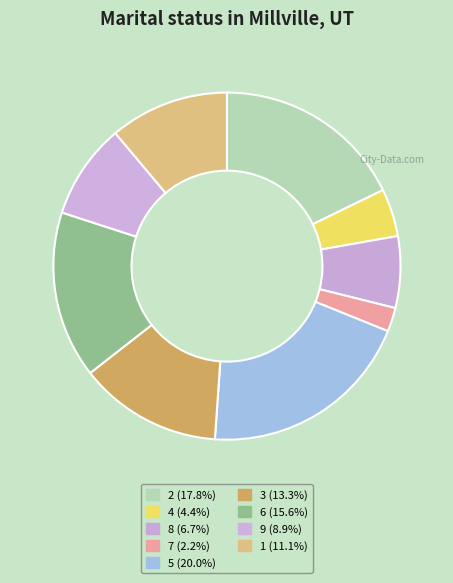

Rank the categories by value from highest to lowest.

5, 2, 6, 3, 1, 9, 8, 4, 7